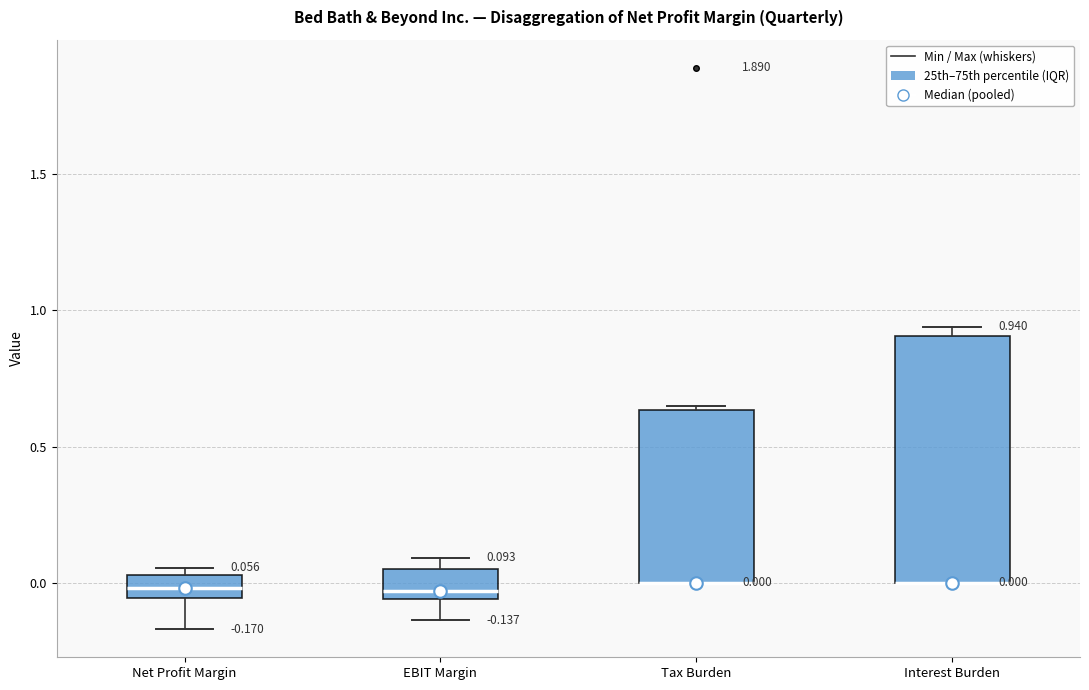

Comparing the boxes themselves (not the whiskers), which one is the tallest?

Interest Burden